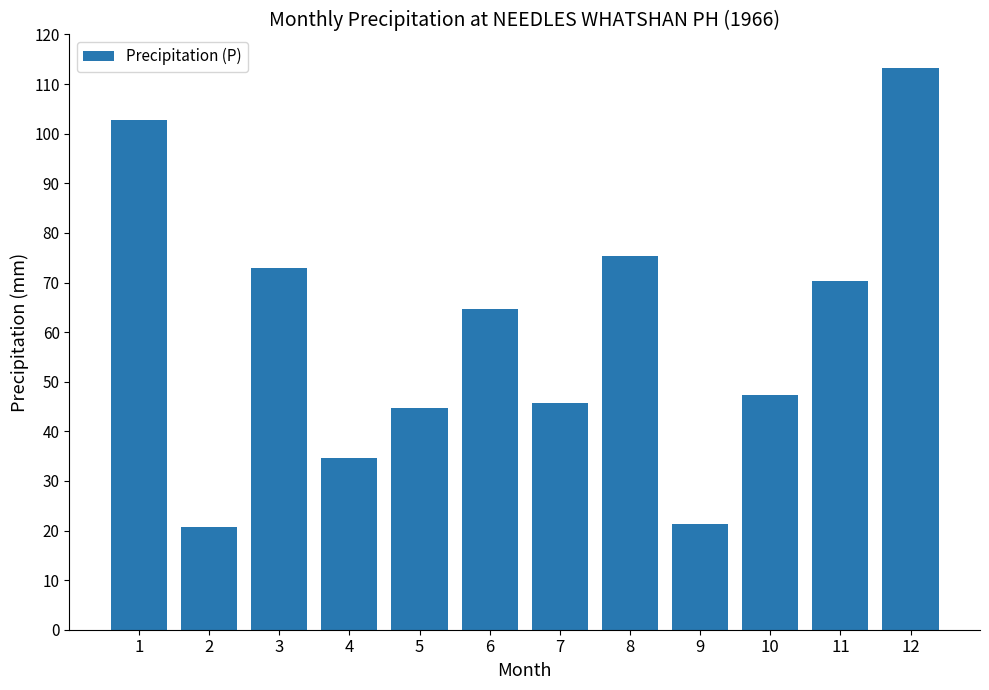

What is the sum of the values at 1 and 6?

167.3